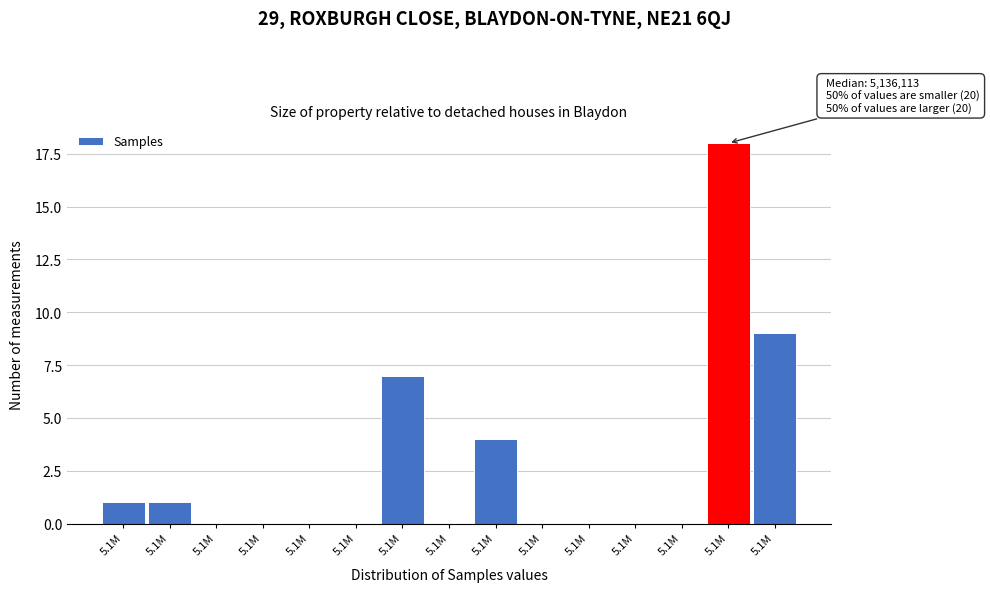

Count the number of categories in the chart.

15